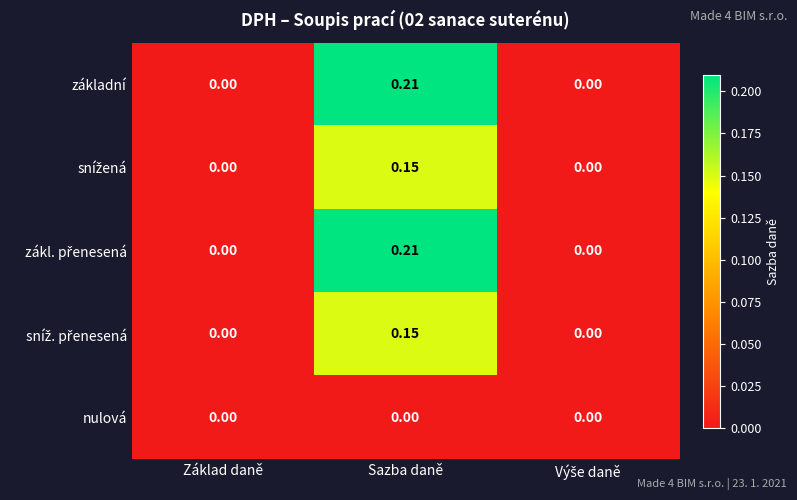

At which category is the sum across all series the highest?

Sazba daně